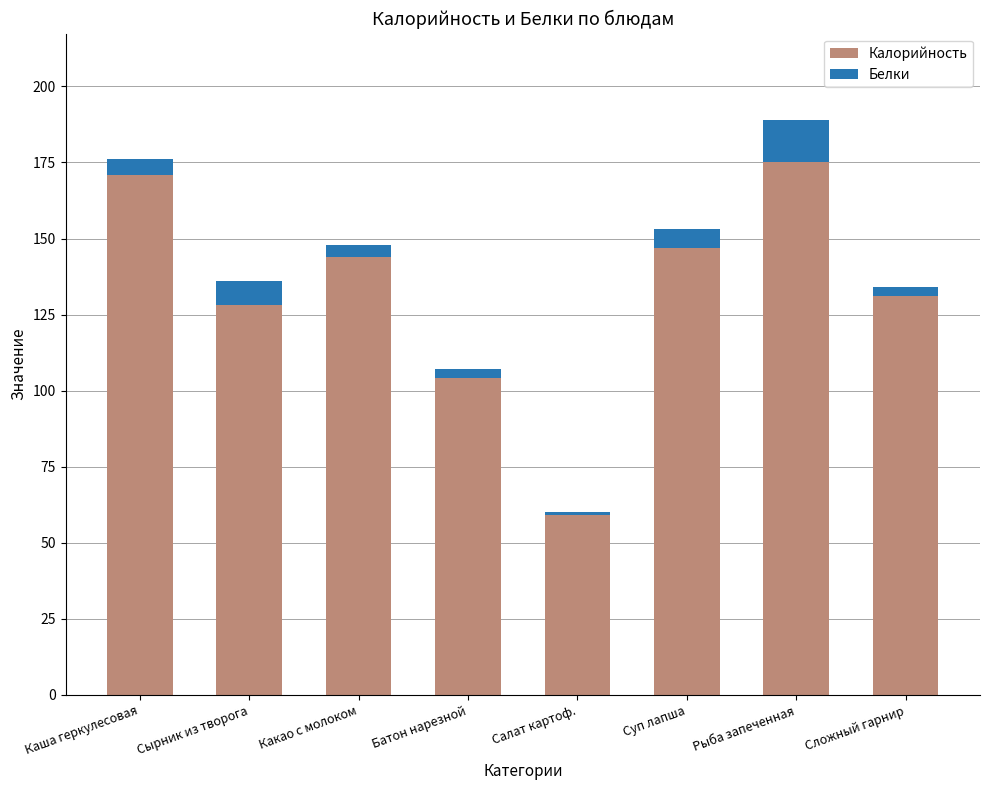

What is the average value of the Калорийность series?

132